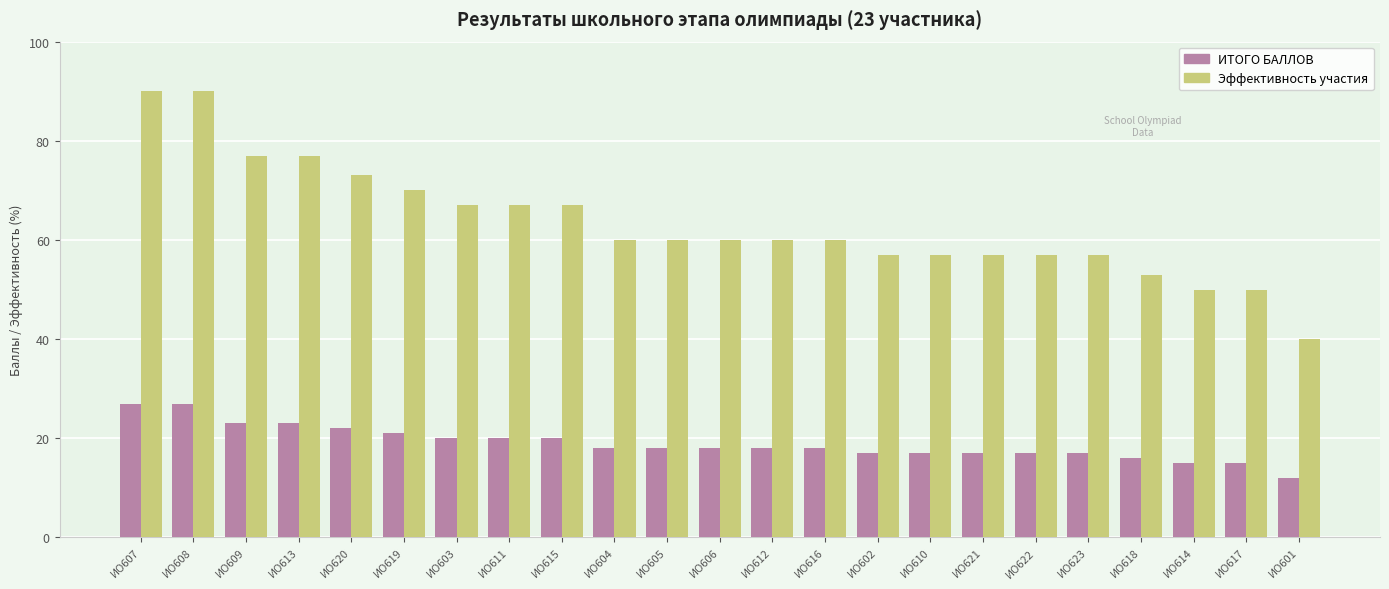

Which series has the largest range (max minus min)?

Эффективность участия